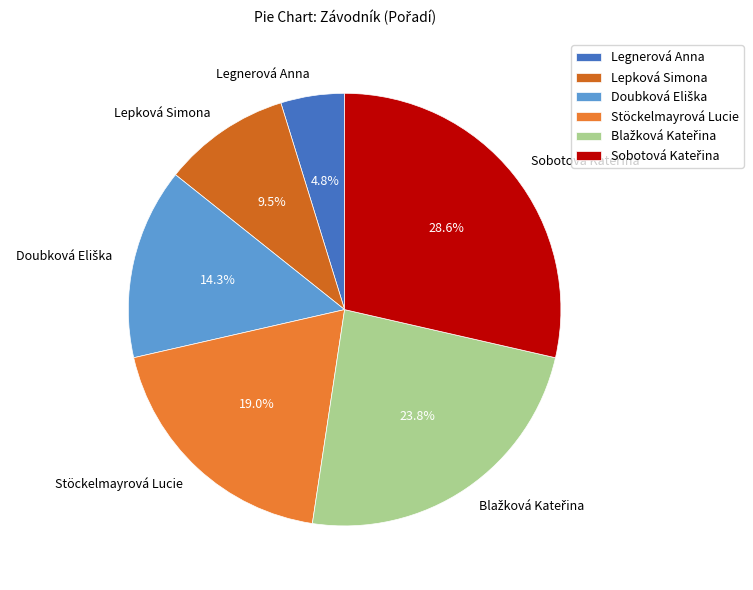

Which slice is the smallest?

Legnerová Anna